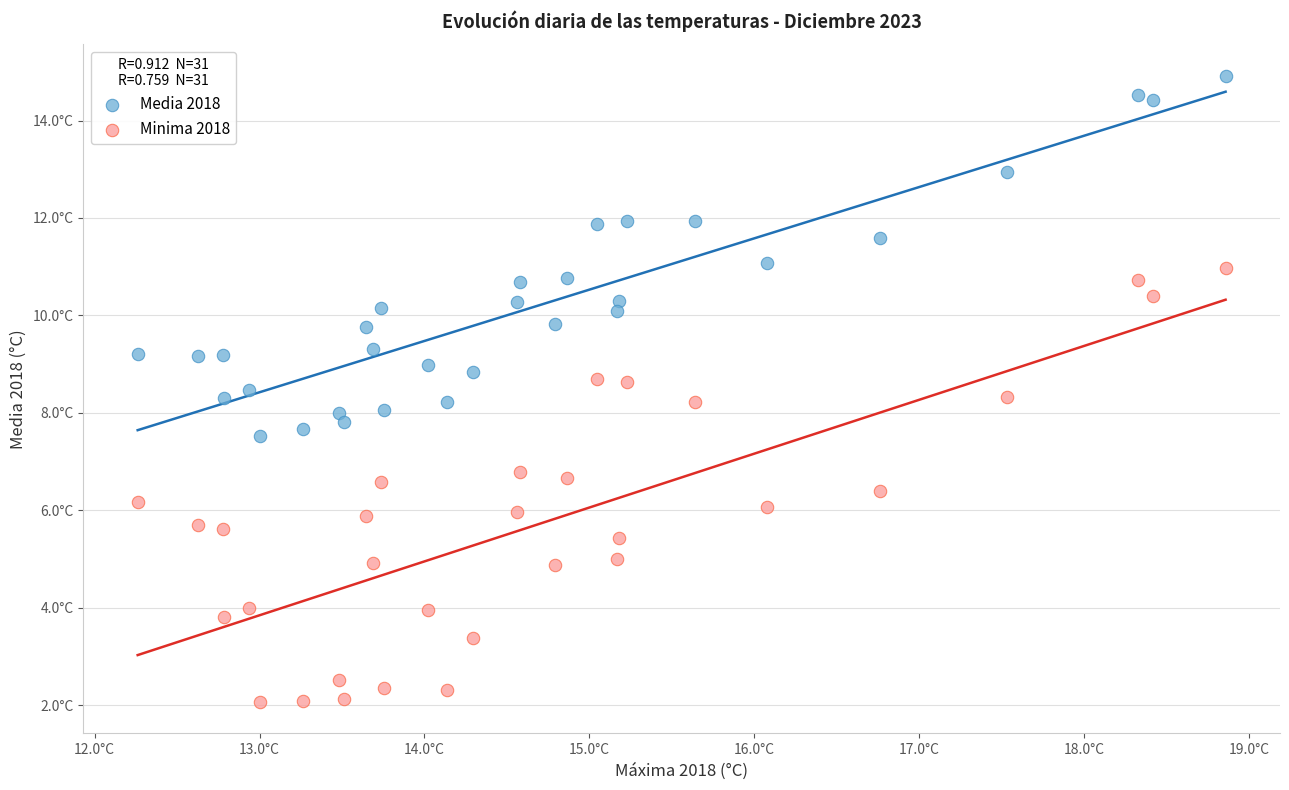

What are all the series names shown in the legend?

Media 2018, Minima 2018